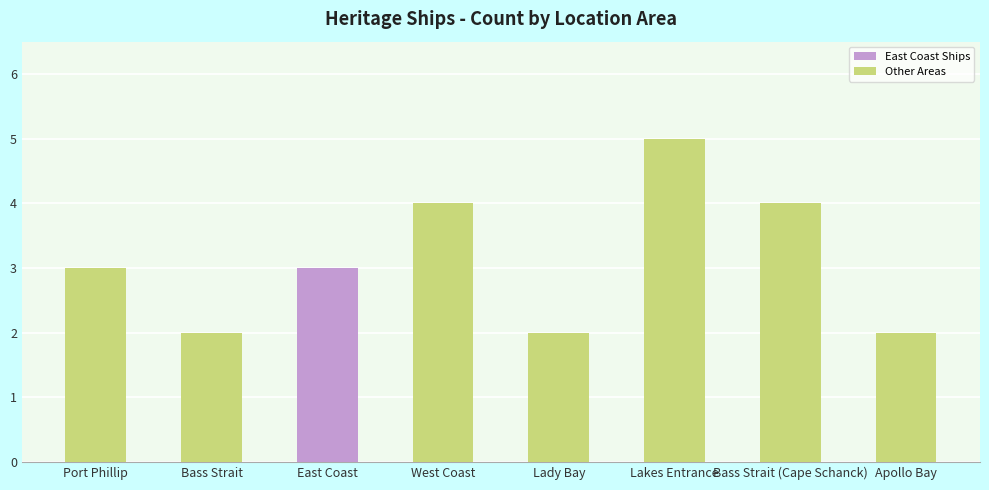

Count the values in the range 2 to 4.

7